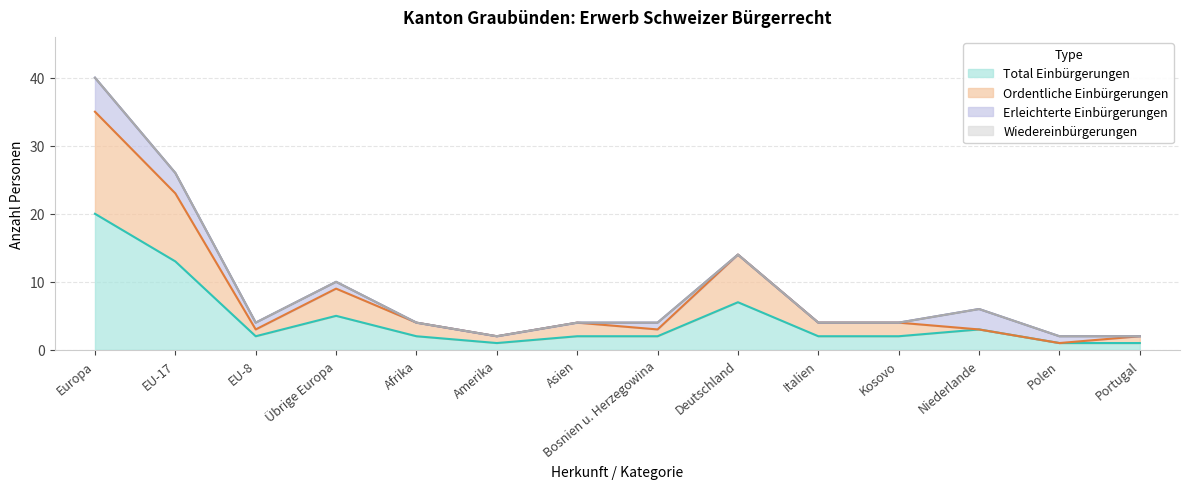

Which category has the highest value in the Total Einbürgerungen series?

Europa